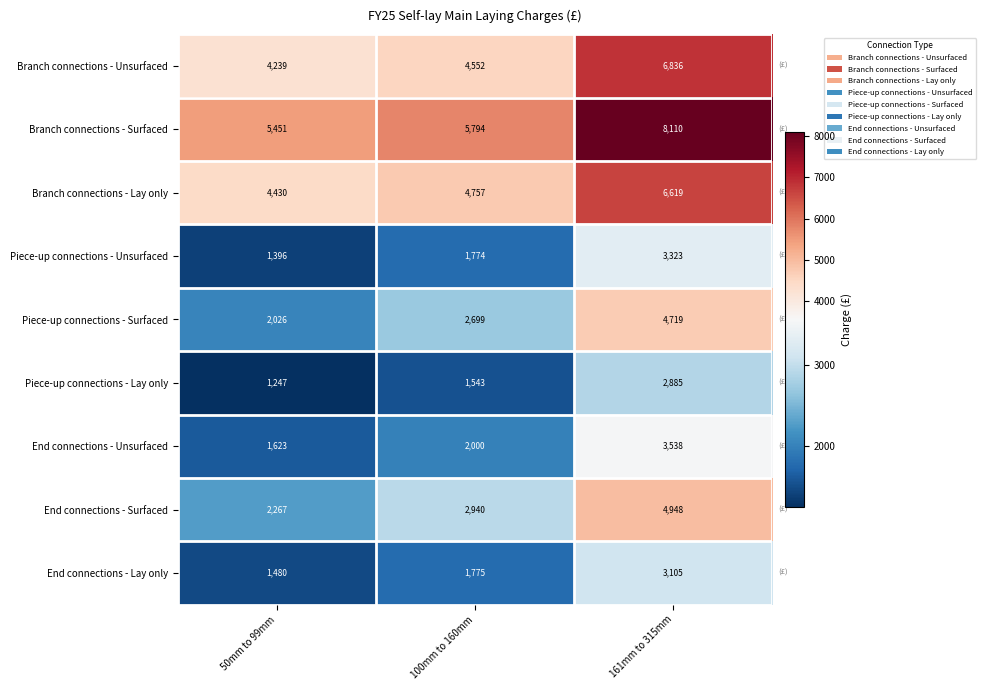

How many categories are shown in the chart?

3